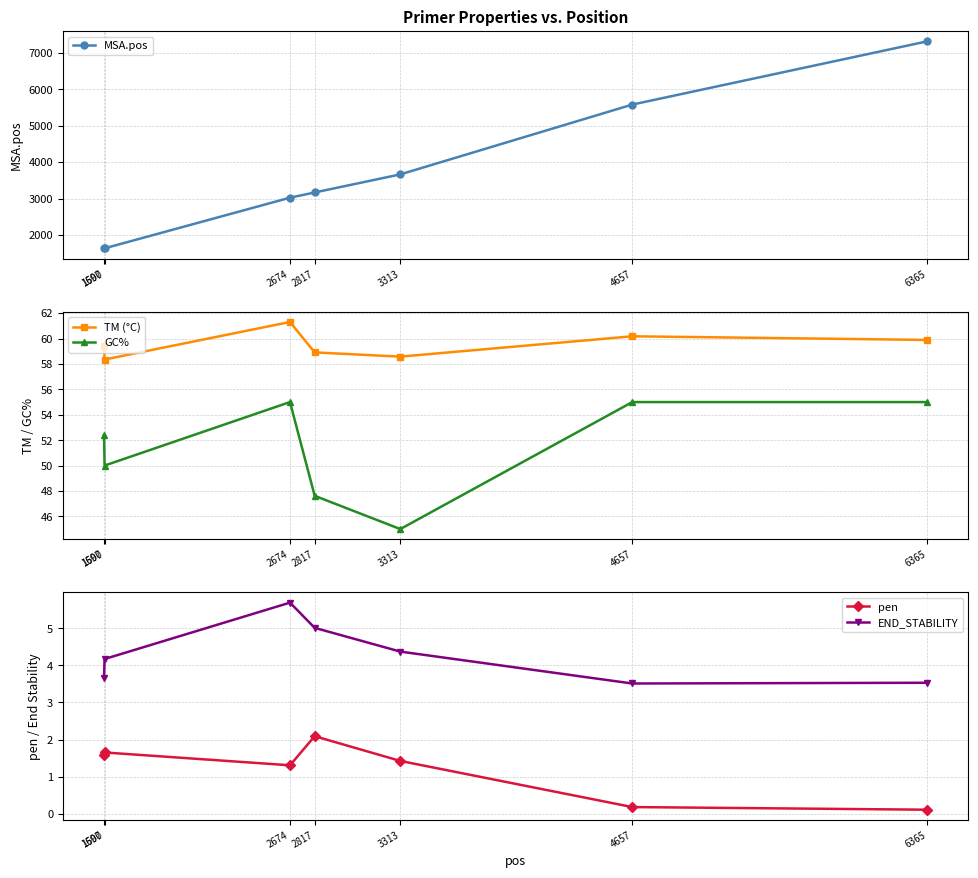

Reading right to left, list all the values displayed in this chart.

MSA.pos: 7313.0	5579.0	3664.0	3168.0	3025.0	1636.0	1633.0
TM (°C): 59.9	60.2	58.6	58.9	61.3	58.3	59.4
GC%: 55.0	55.0	45.0	47.6	55.0	50.0	52.4
pen: 0.1	0.2	1.4	2.1	1.3	1.7	1.6
END_STABILITY: 3.5	3.5	4.4	5.0	5.7	4.2	3.7